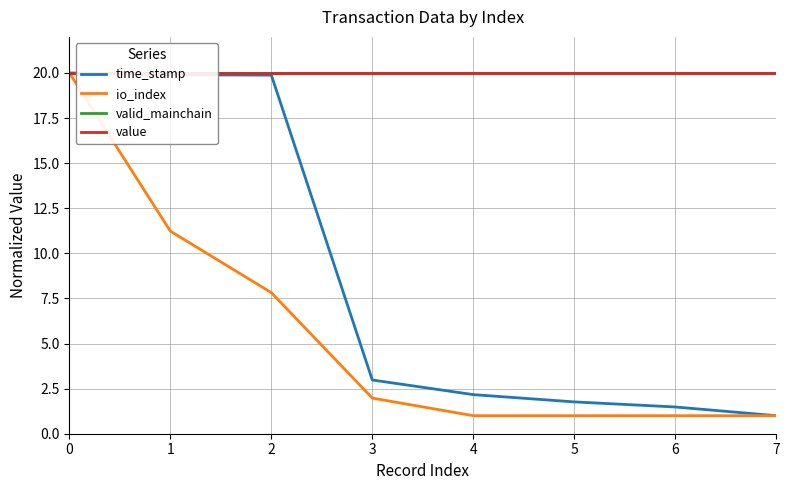

Read the value value at 5.

20.0